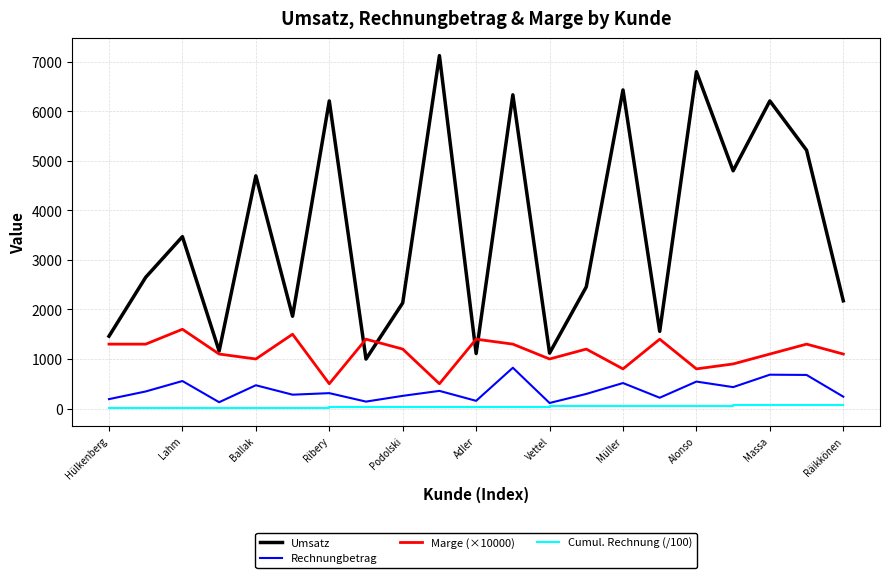

Which series has the largest total across all categories?

Umsatz